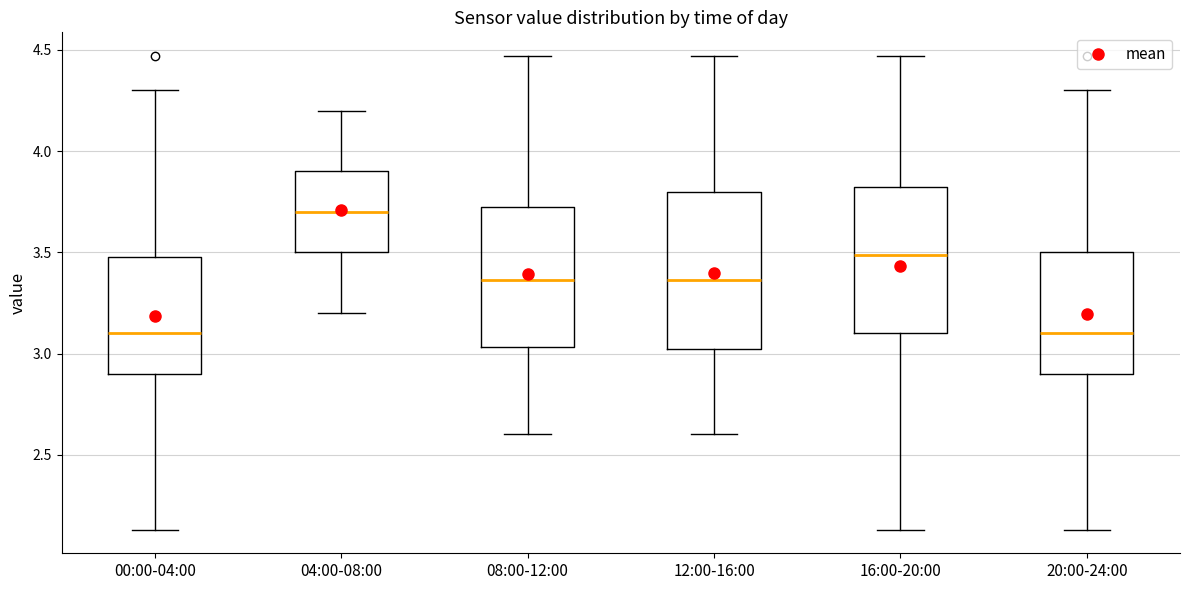

Reading left to right, transcribe this box plot: for each box, give where its median line is, the range the box spans, and where its two whiskers end, as read against the y-axis. The values are not printed on the chart, so give them approximately, as read against the axis.

00:00-04:00: median 3.10, box 2.90 to 3.50, whiskers 2.15 to 4.30
04:00-08:00: median 3.70, box 3.50 to 3.90, whiskers 3.20 to 4.20
08:00-12:00: median 3.35, box 3.05 to 3.75, whiskers 2.60 to 4.45
12:00-16:00: median 3.35, box 3.00 to 3.80, whiskers 2.60 to 4.45
16:00-20:00: median 3.50, box 3.10 to 3.85, whiskers 2.15 to 4.45
20:00-24:00: median 3.10, box 2.90 to 3.50, whiskers 2.15 to 4.30